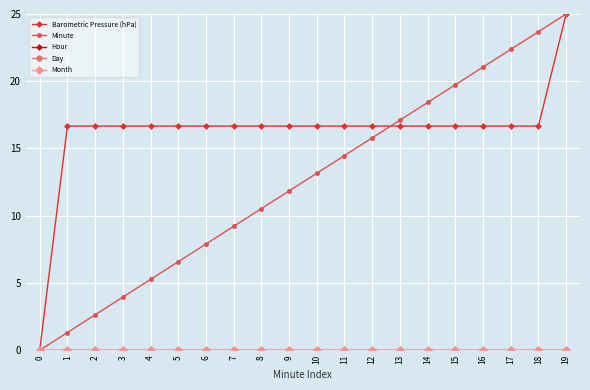

What value does the Barometric Pressure (hPa) series have at 6?

16.7